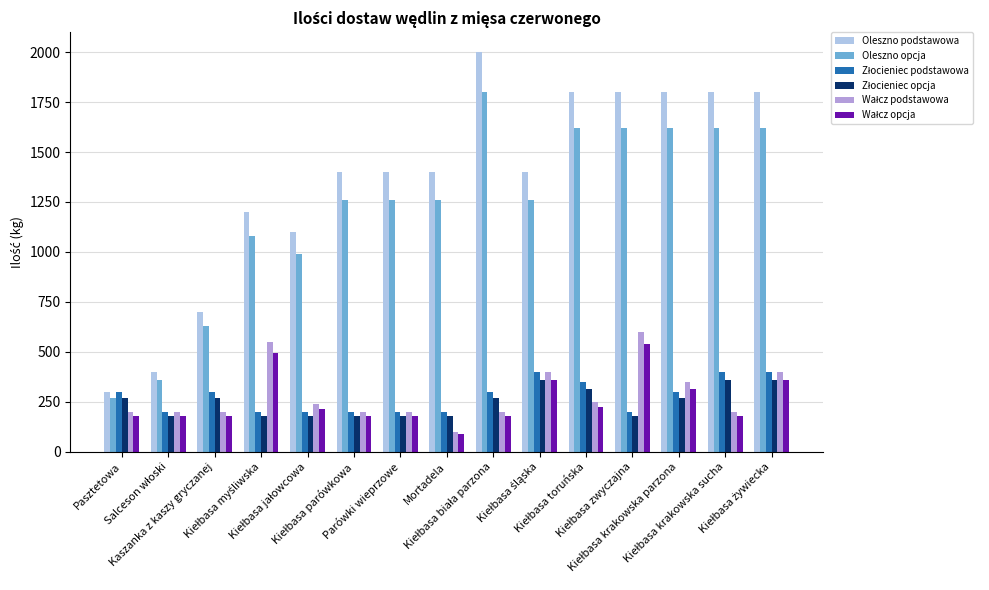

What is the sum of all Oleszno opcja values?

18270